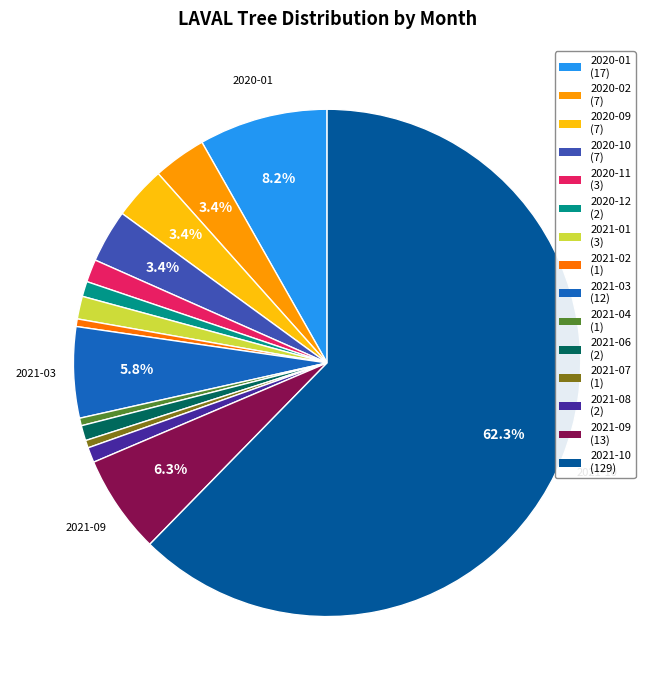

Which category accounts for the majority?

2021-10 (129)